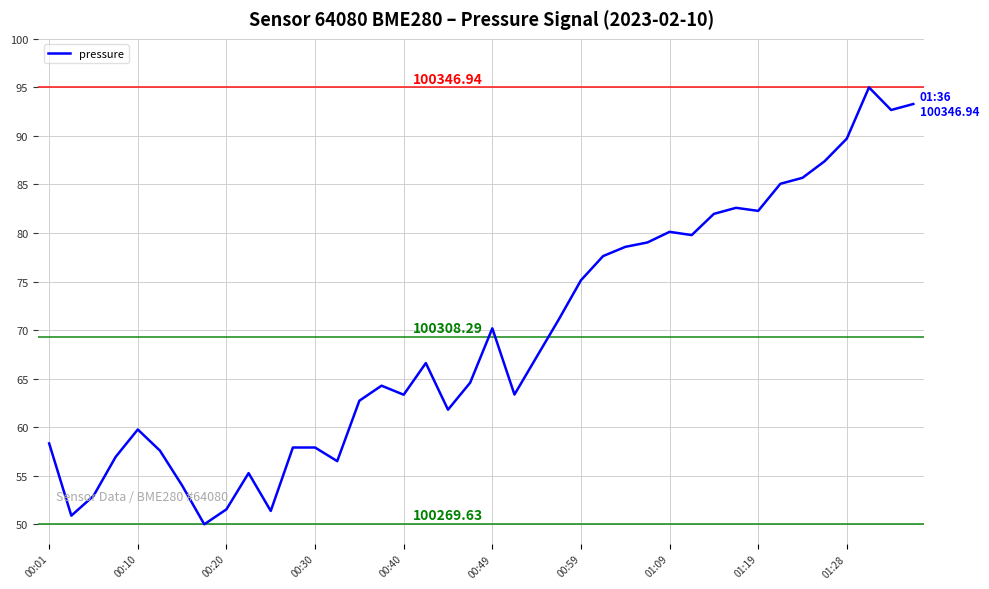

What is the difference between the maximum and minimum values?

45.0